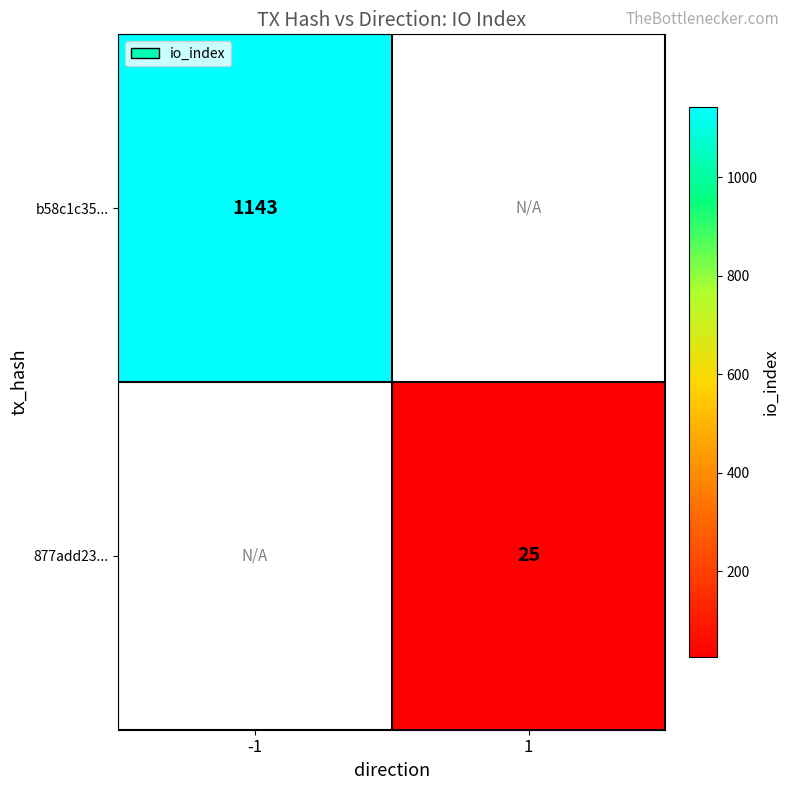

What is the maximum value shown in the chart?

1143.0